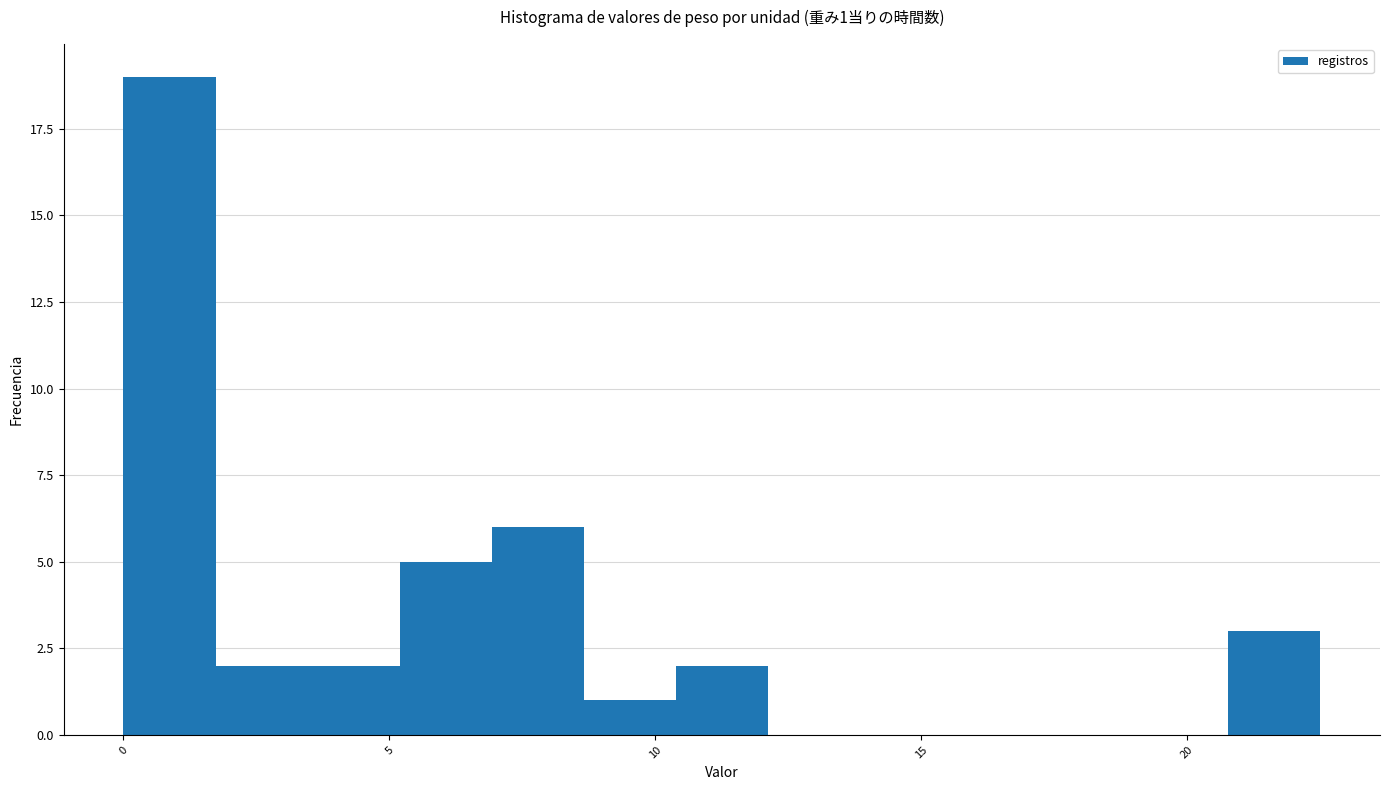

Read against the x-axis, roughly where is the centre of the tallest bar?

1.0